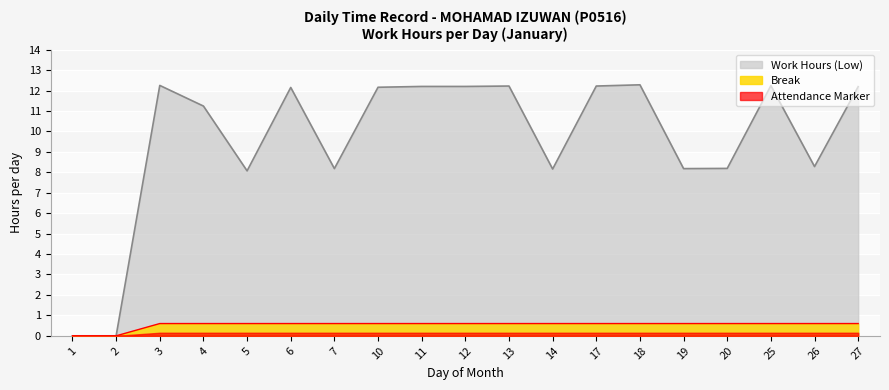

At which label does the data first exceed 12?

3